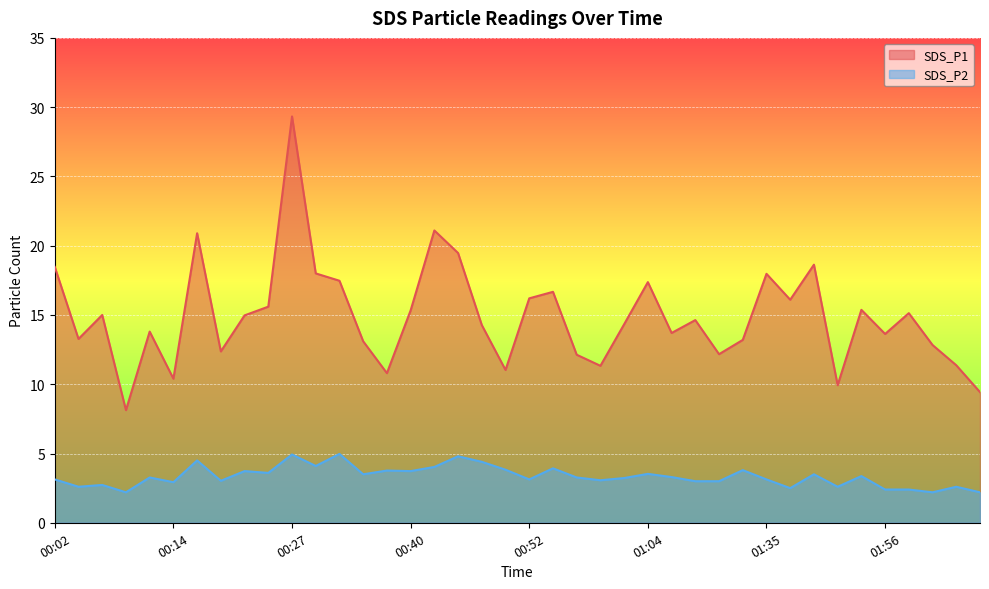

How many lines are shown in the chart?

2